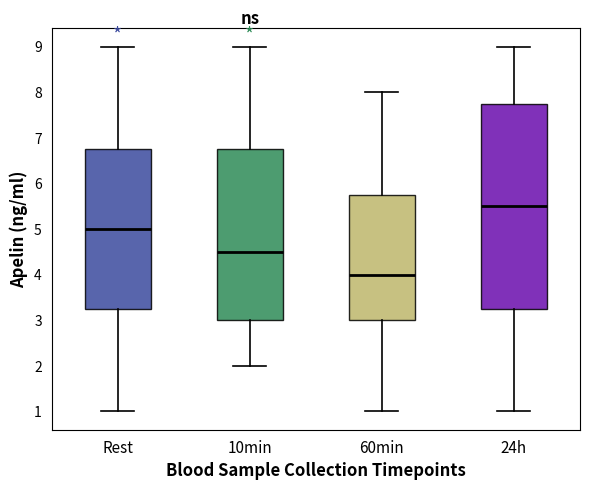

Which box's median line is the highest?

24h